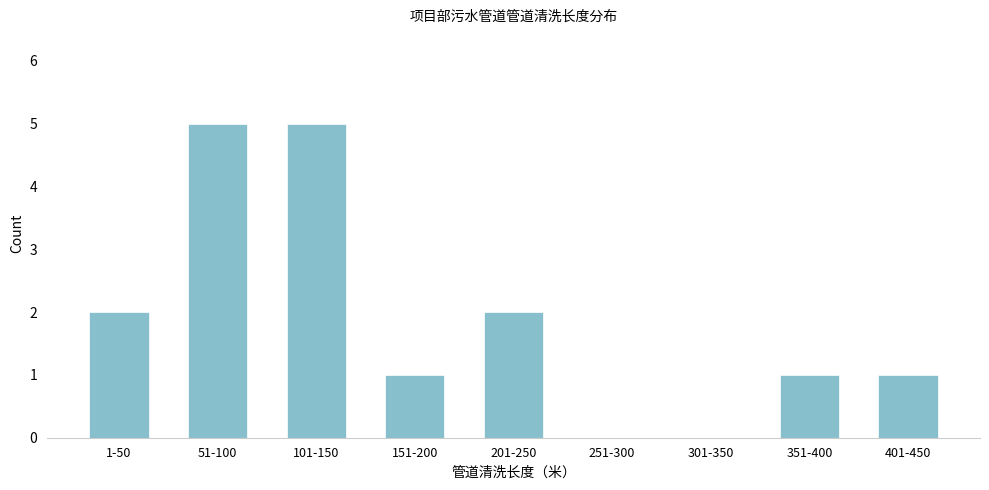

Reading left to right, extract all data points from this chart.

1-50=2	51-100=5	101-150=5	151-200=1	201-250=2	251-300=0	301-350=0	351-400=1	401-450=1